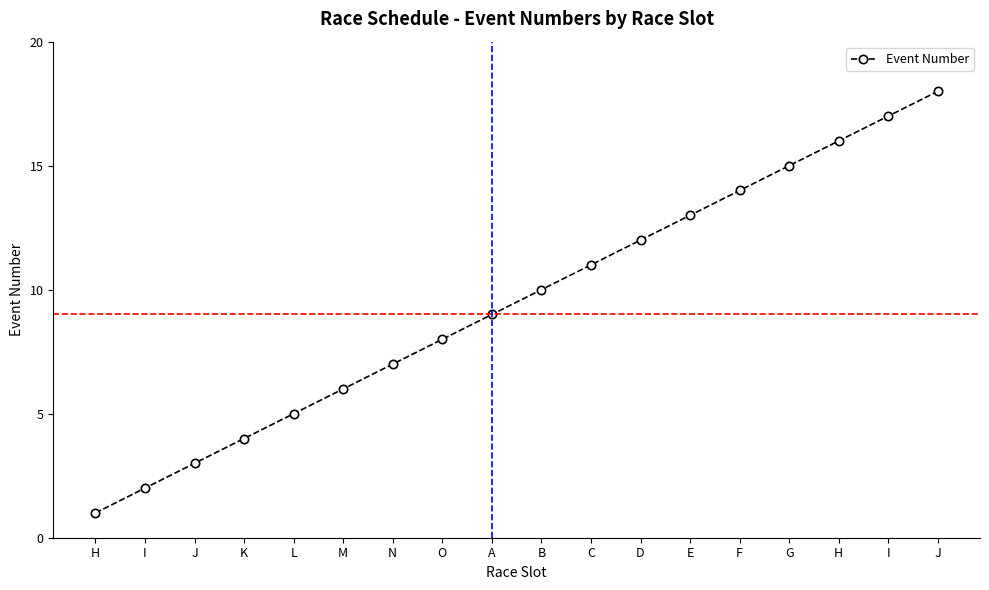

List the labels in order of value, largest first.

J, I, H, G, F, E, D, C, B, A, O, N, M, L, K, J, I, H